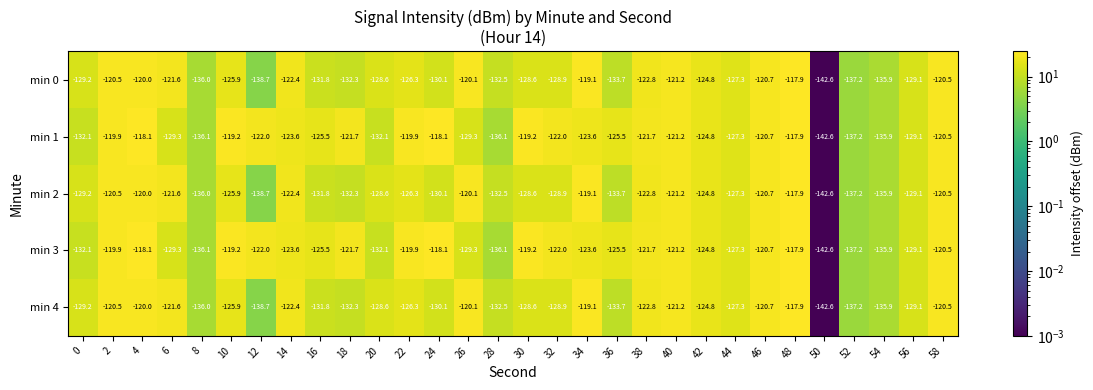

What is the highest value of the min 2 series?

-117.9